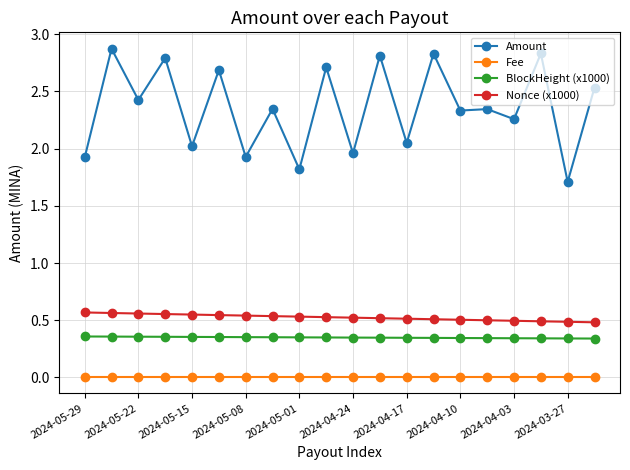

Rank the series by their maximum value, from highest to lowest.

Amount, Nonce (x1000), BlockHeight (x1000), Fee